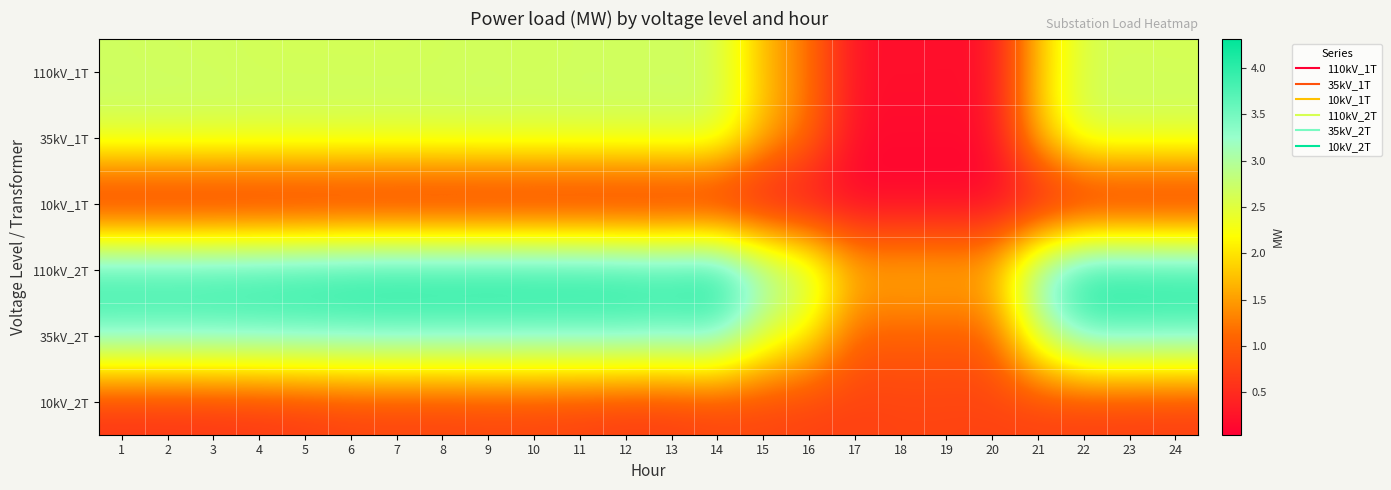

Which category has the highest value across all series?

14